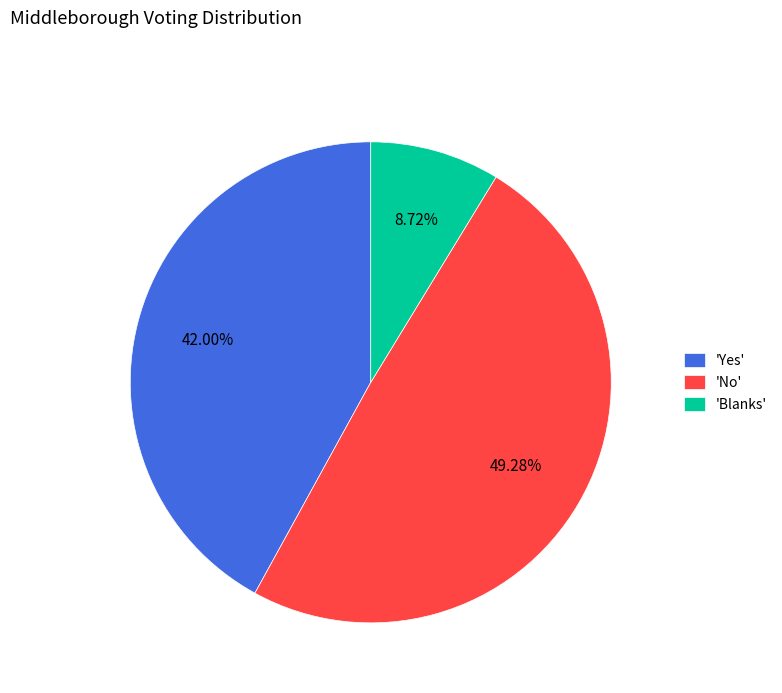

Rank the categories by value from lowest to highest.

'Blanks', 'Yes', 'No'